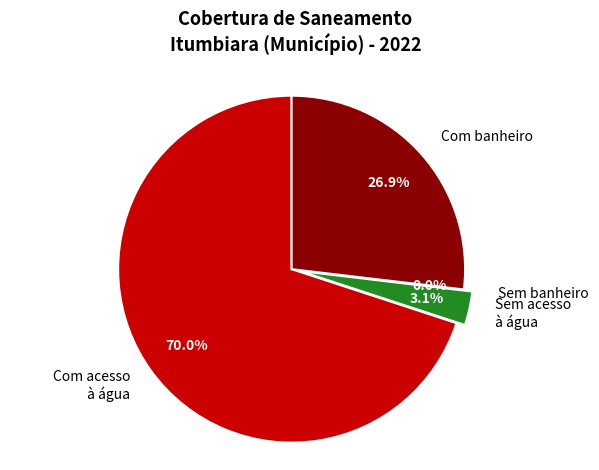

What percentage is the Sem acesso à água slice, to the nearest percent?

3%